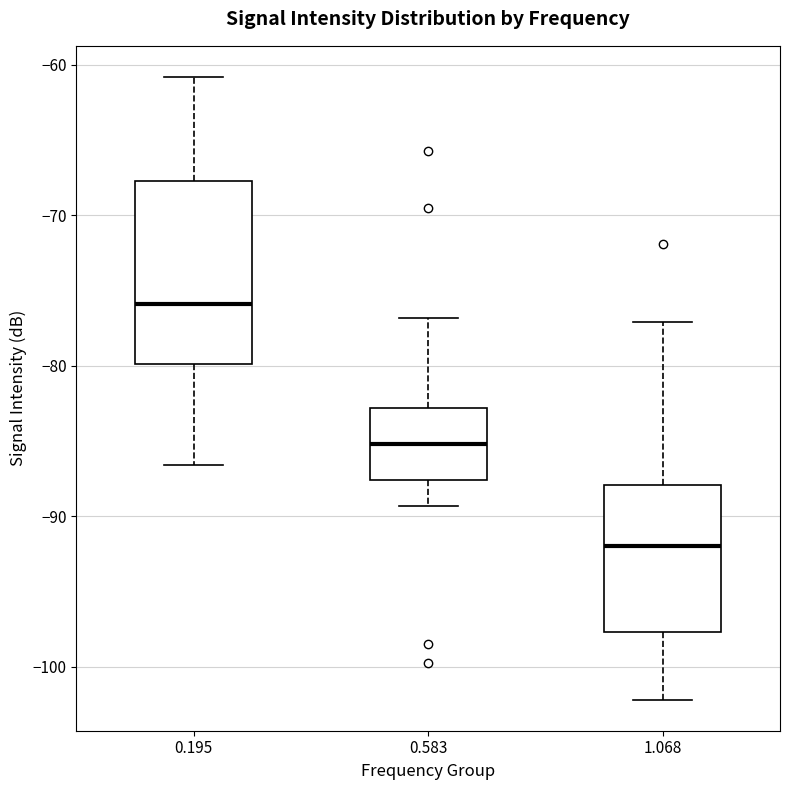

Reading left to right, transcribe this box plot: for each box, give where its median line is, the range the box spans, and where its two whiskers end, as read against the y-axis. The values are not printed on the chart, so give them approximately, as read against the axis.

0.195: median -76, box -80 to -68, whiskers -87 to -61
0.583: median -85, box -88 to -83, whiskers -89 to -77
1.068: median -92, box -98 to -88, whiskers -102 to -77